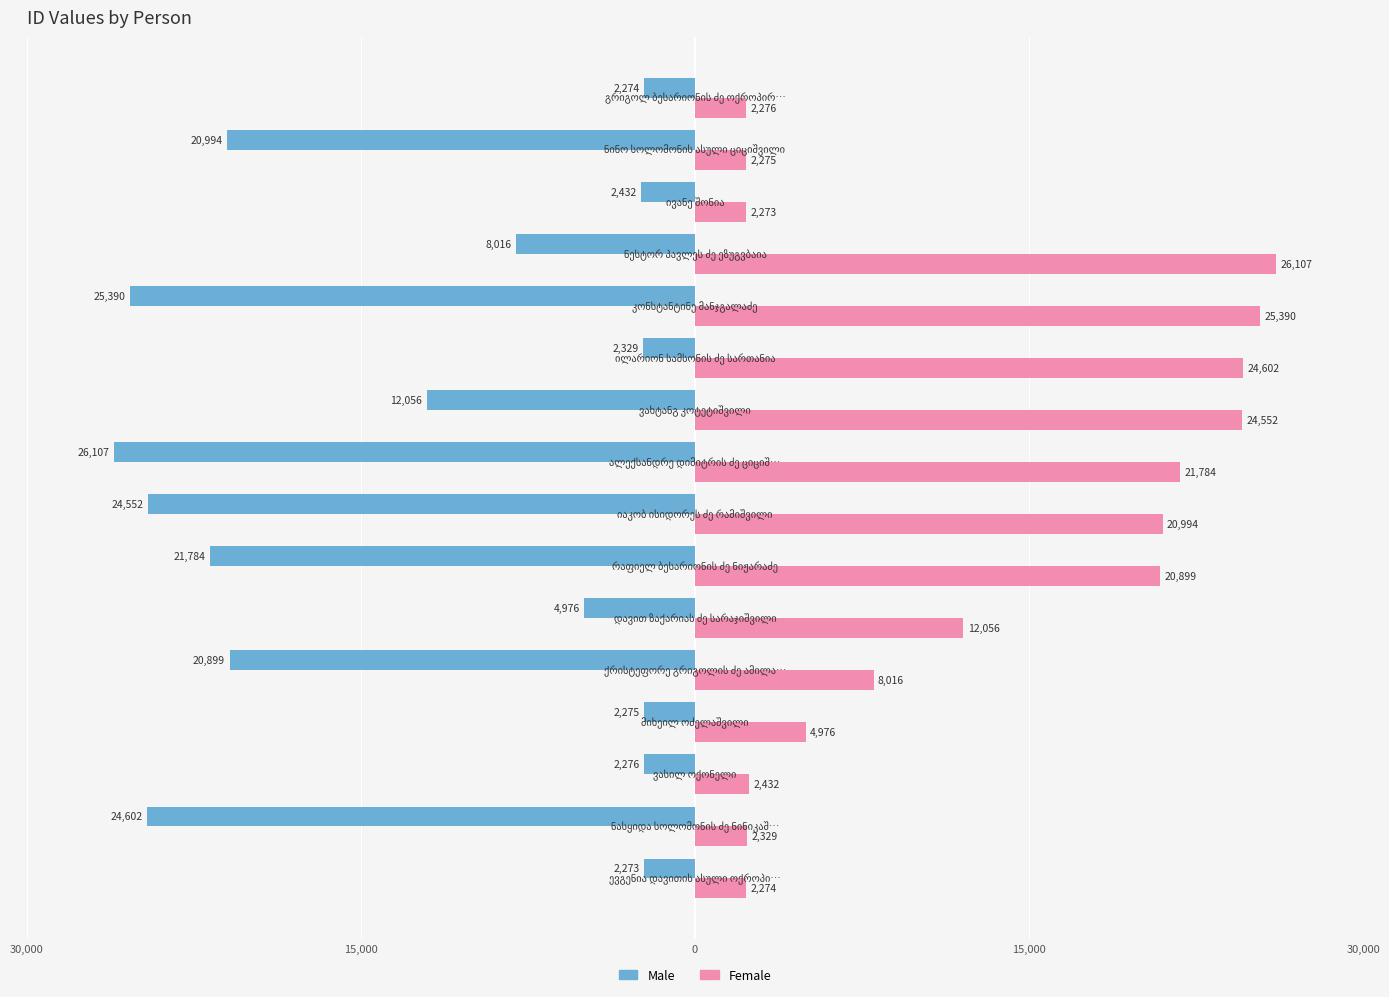

What is the average value of the Male series?

-12702